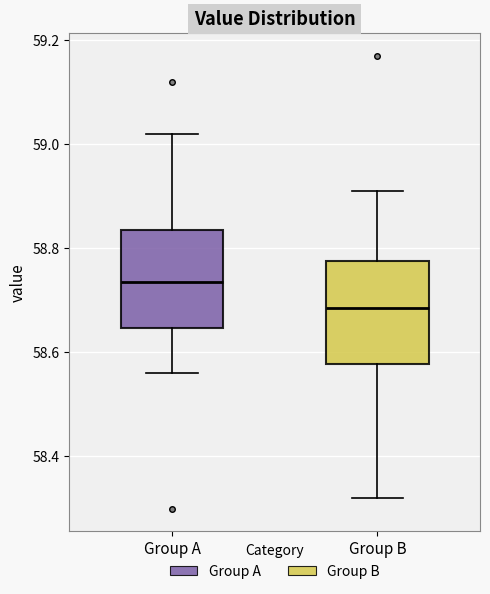

Reading left to right, read every box against the y-axis: the position of its median line, the range the box covers, and the ends of its whiskers. The values are not printed on the chart, so give them approximately, as read against the axis.

Group A: median 58.74, box 58.64 to 58.84, whiskers 58.56 to 59.02
Group B: median 58.68, box 58.58 to 58.78, whiskers 58.32 to 58.92